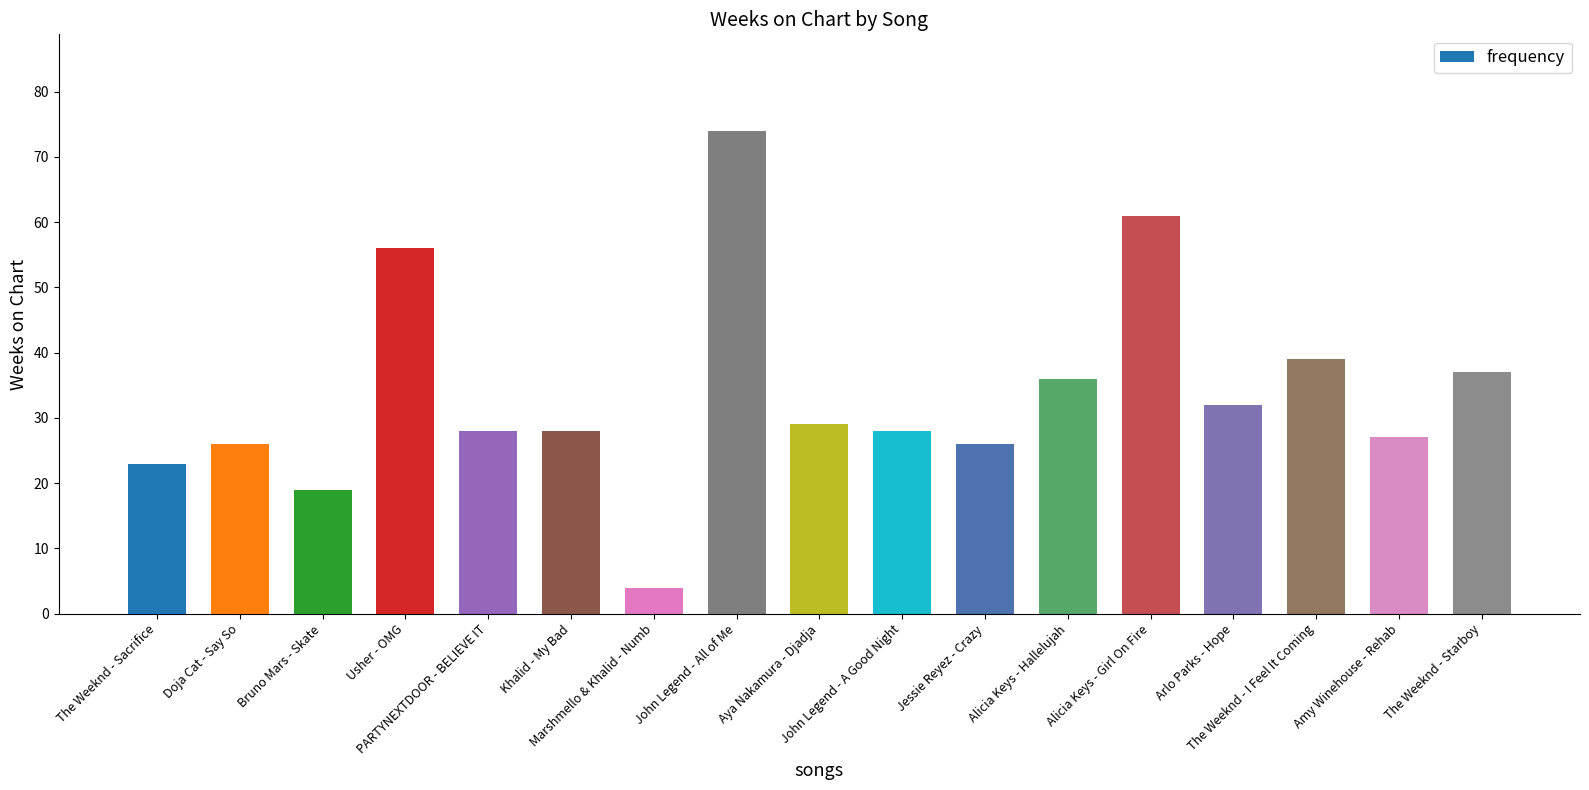

What is the maximum value shown in the chart?

74